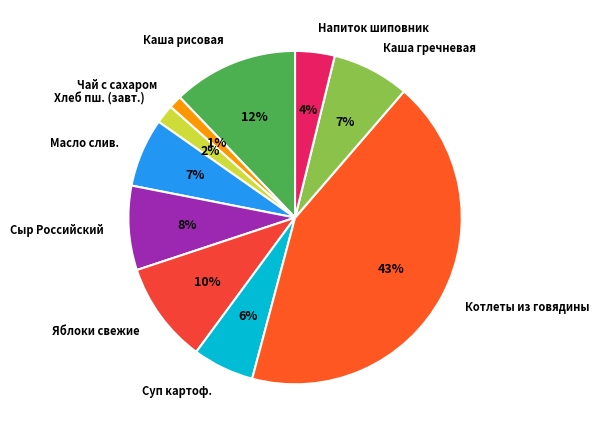

To the nearest percent, what is the combined percentage of Яблоки свежие and Сыр Российский?

18%